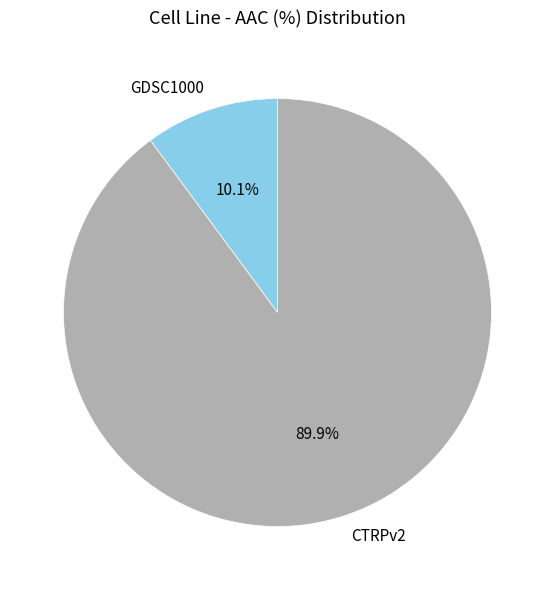

What is the majority slice?

CTRPv2